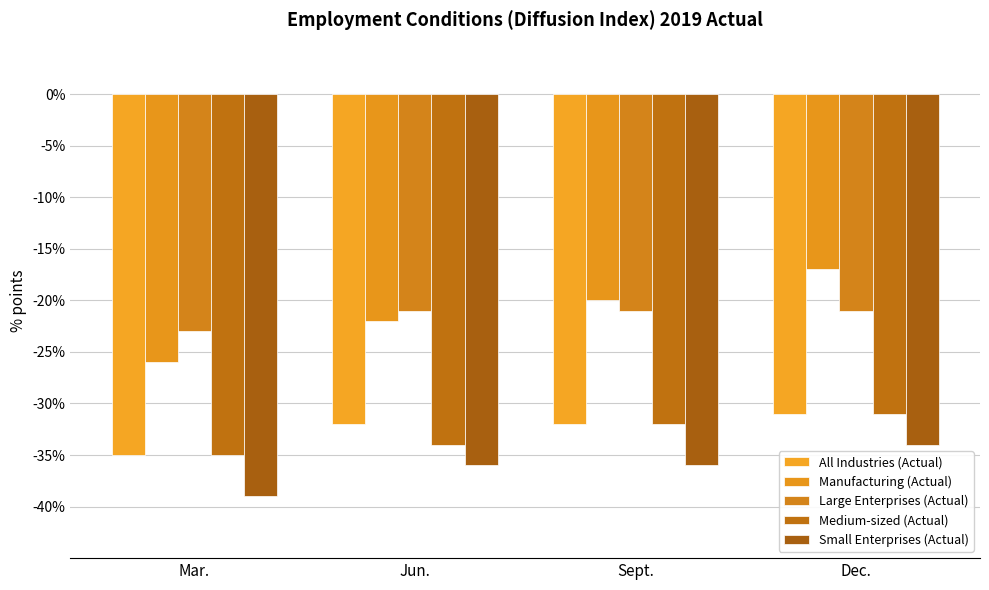

What is the difference between the highest and lowest values at Mar.?

16